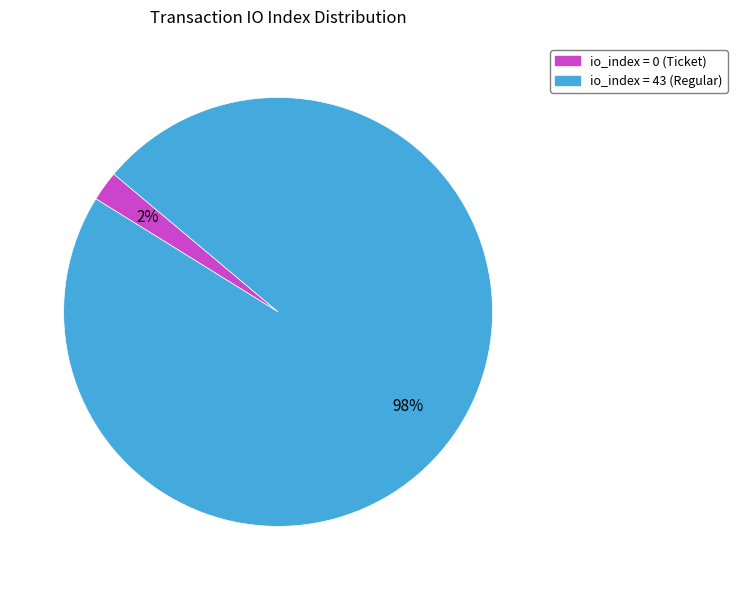

Is there a majority slice in this chart?

Yes